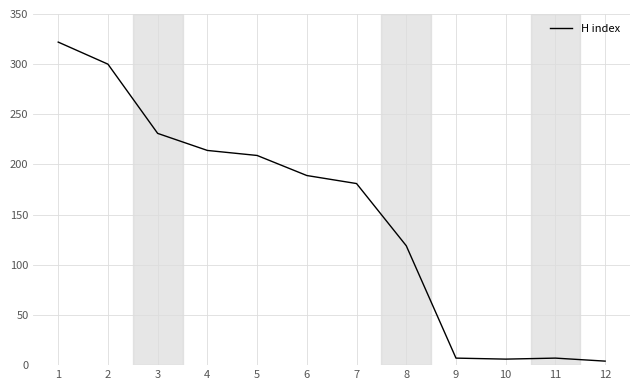

Does the chart display data point markers on the line(s)?

No